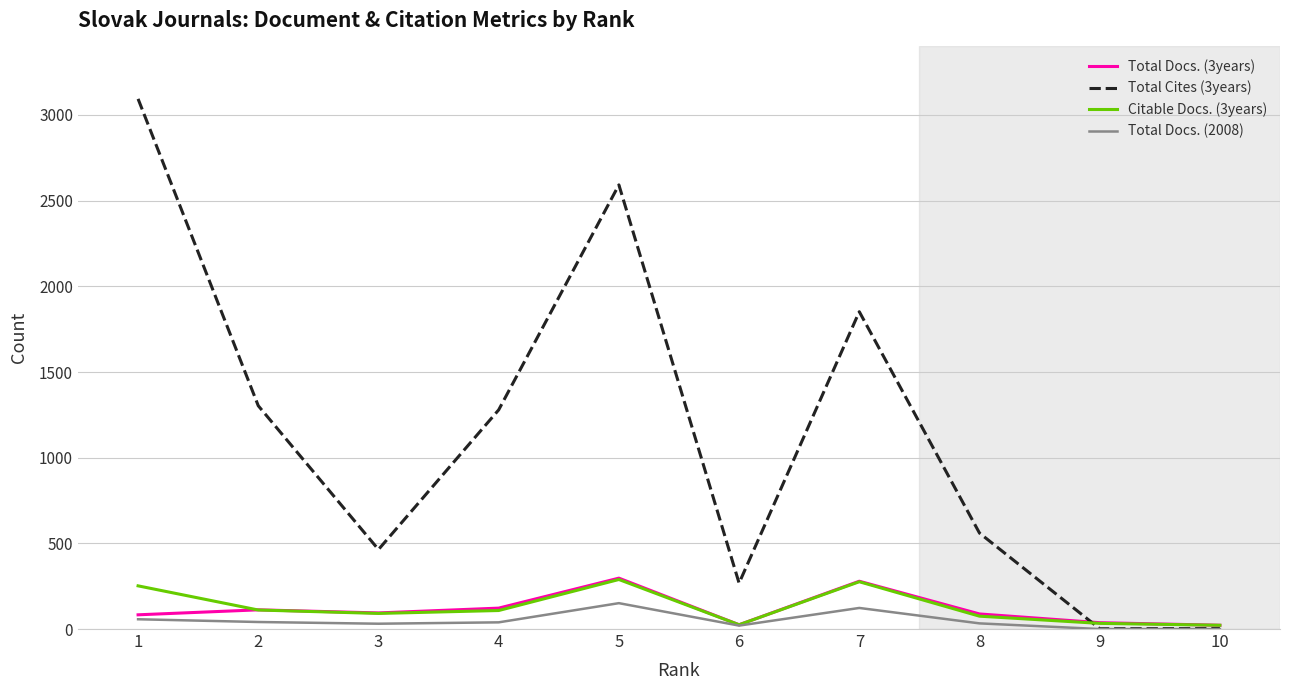

The Total Cites (3years) series shows 4053 at 5. True or false?

False